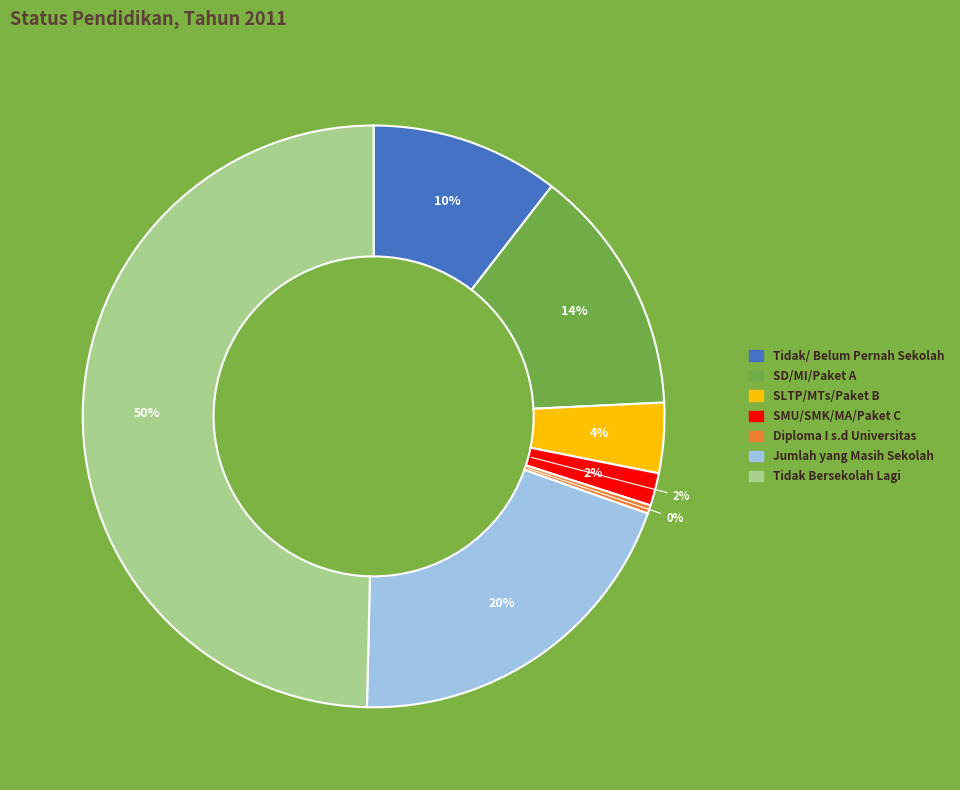

How many segments does this pie chart have?

7